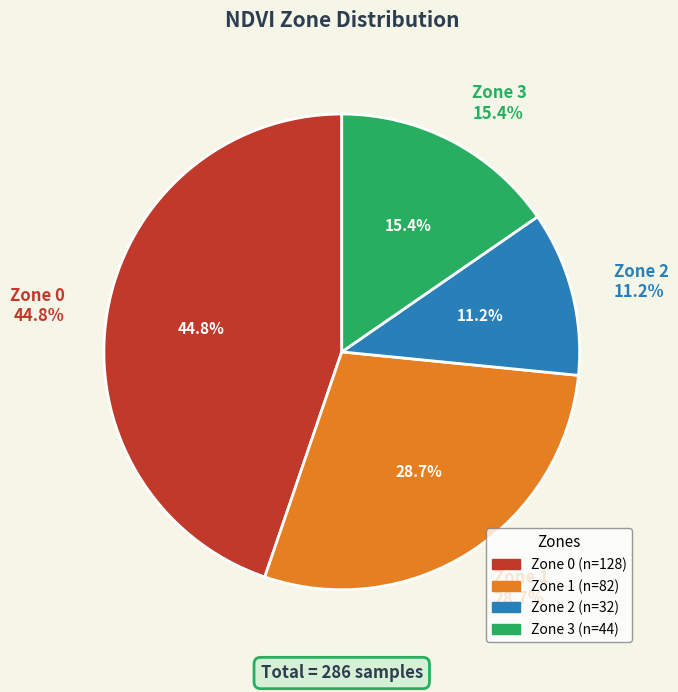

Is there any slice that represents more than half of the pie?

No